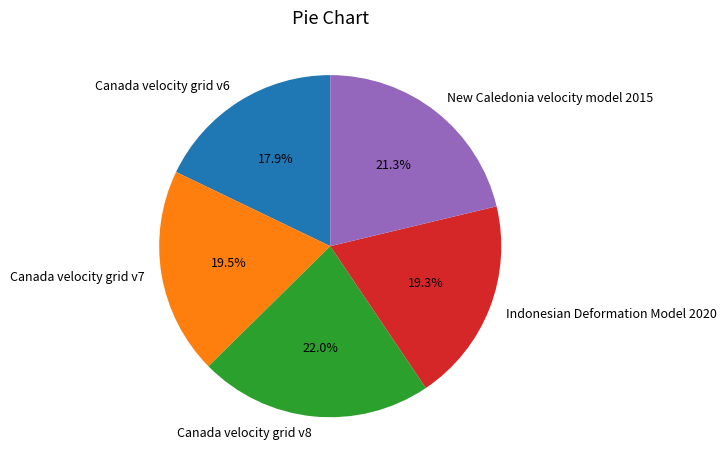

To the nearest percent, what percentage of the pie is Canada velocity grid v6?

18%